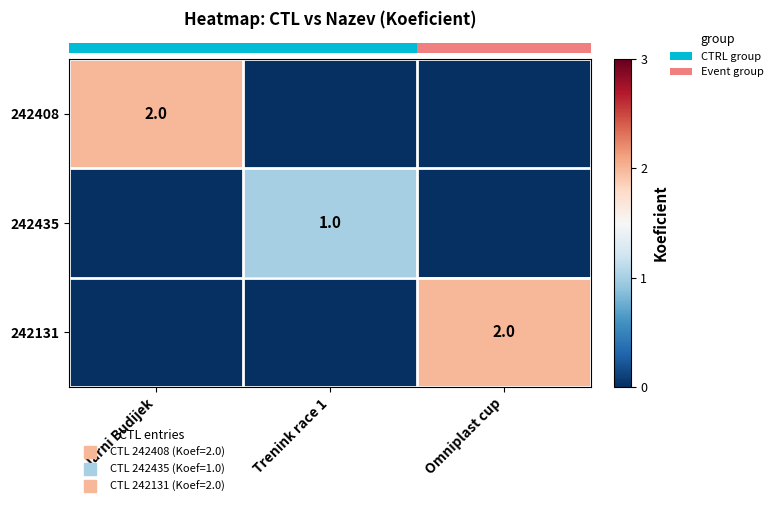

List the labels in order of row_1 value, smallest first.

Jarni Budijek, Omniplast cup, Trenink race 1